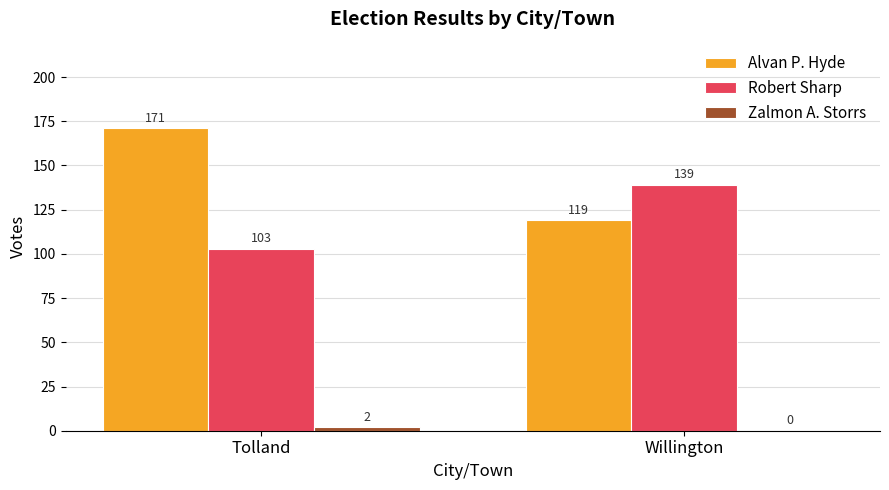

The Robert Sharp series shows 59 at Tolland. True or false?

False